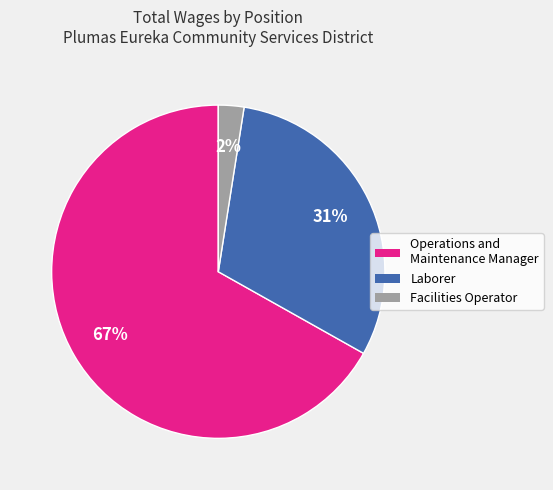

What is the ratio of the value at Operations and Maintenance Manager to the value at Laborer?

2.2